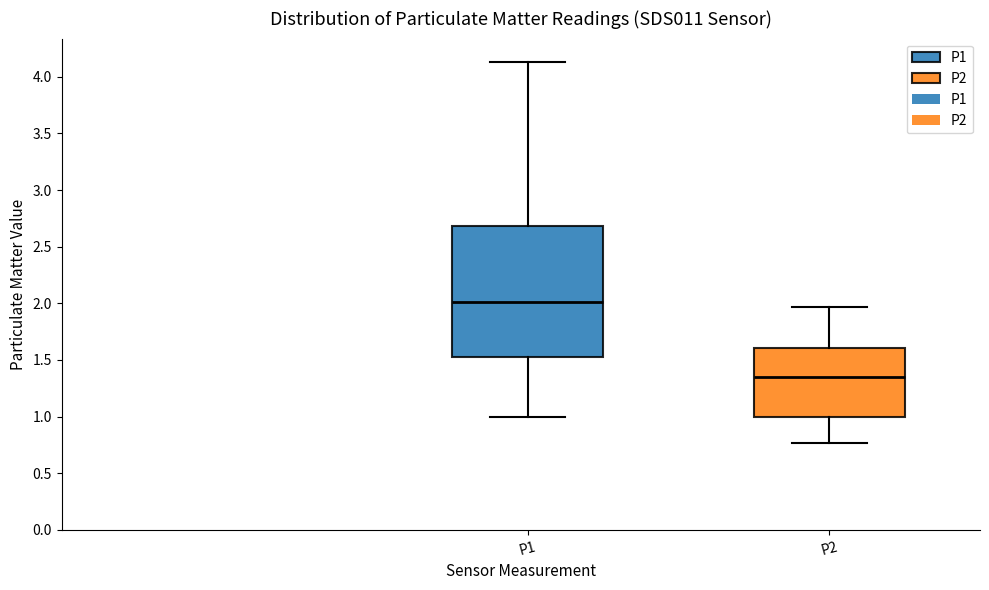

Reading left to right, transcribe this box plot: for each box, give where its median line is, the range the box spans, and where its two whiskers end, as read against the y-axis. The values are not printed on the chart, so give them approximately, as read against the axis.

P1: median 2.00, box 1.55 to 2.70, whiskers 1.00 to 4.15
P2: median 1.35, box 1.00 to 1.60, whiskers 0.75 to 1.95